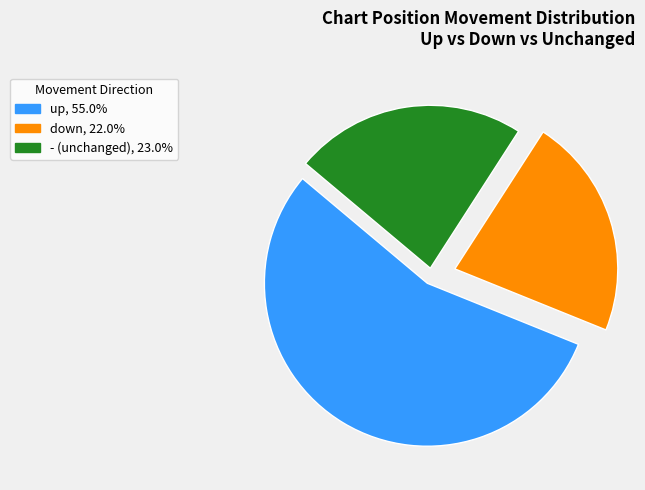

What is the majority slice?

up